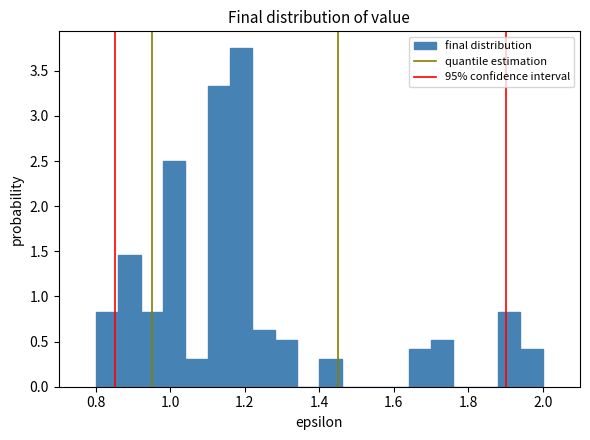

Around what value on the x-axis is the tallest bar? Give the approximate position of its centre, as read against the axis.

1.20